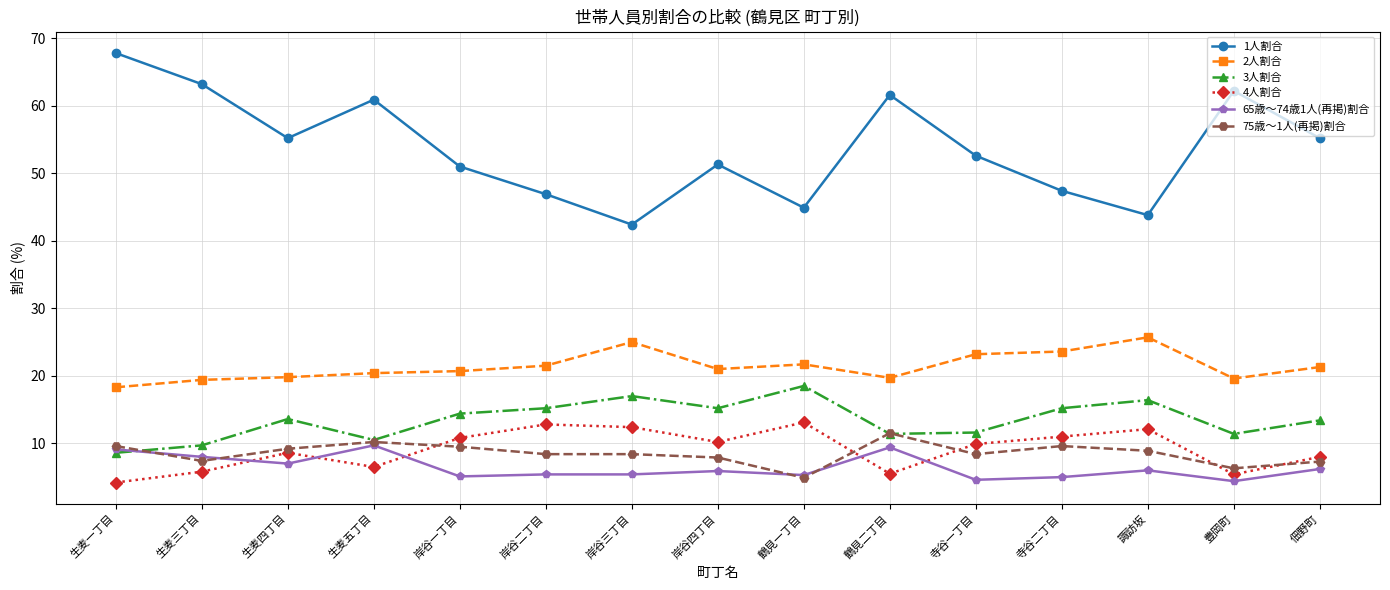

What is the label of the 4th point from the left?

生麦五丁目